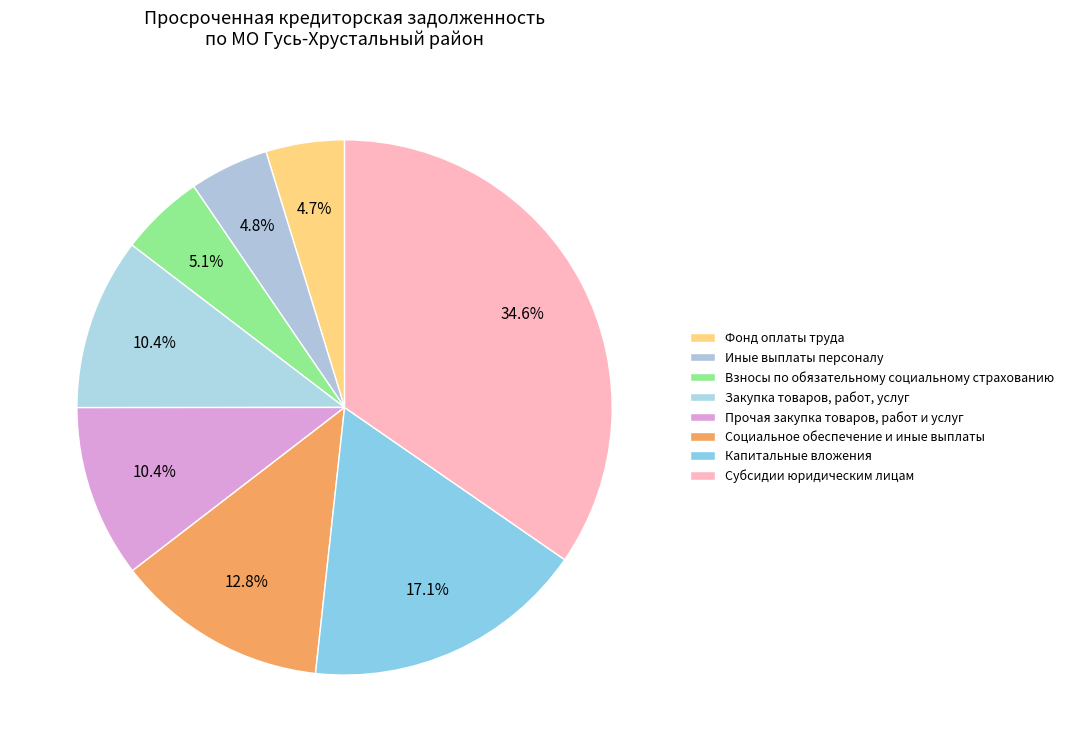

What is the change in value from Фонд оплаты труда to Закупка товаров, работ, услуг?

+132